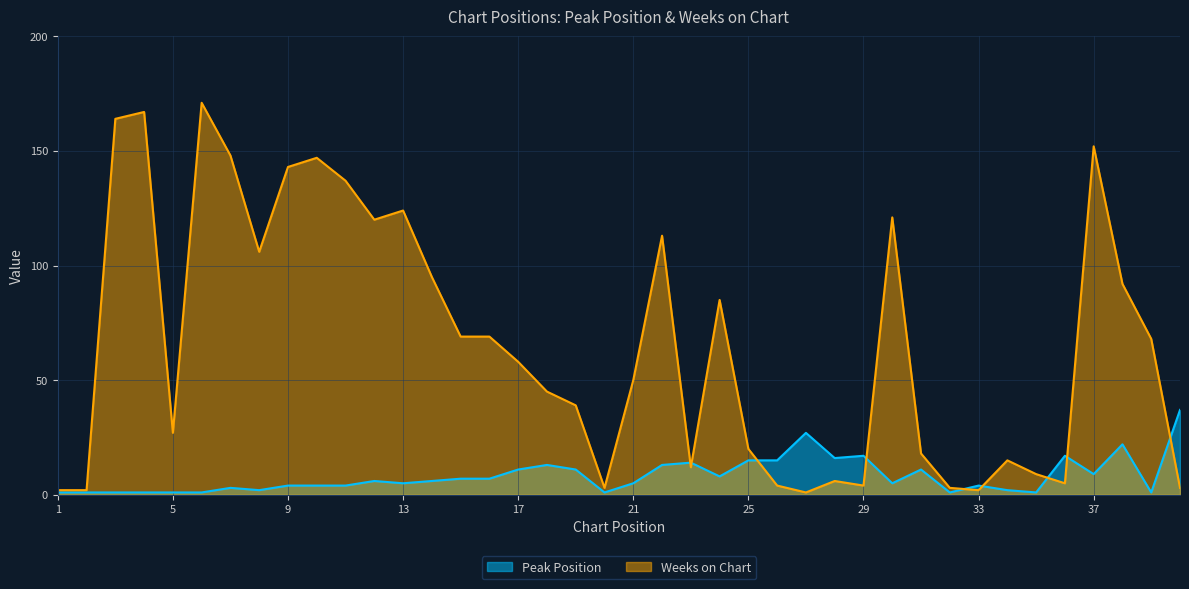

List the series in order of their overall mean, highest first.

Weeks on Chart, Peak Position